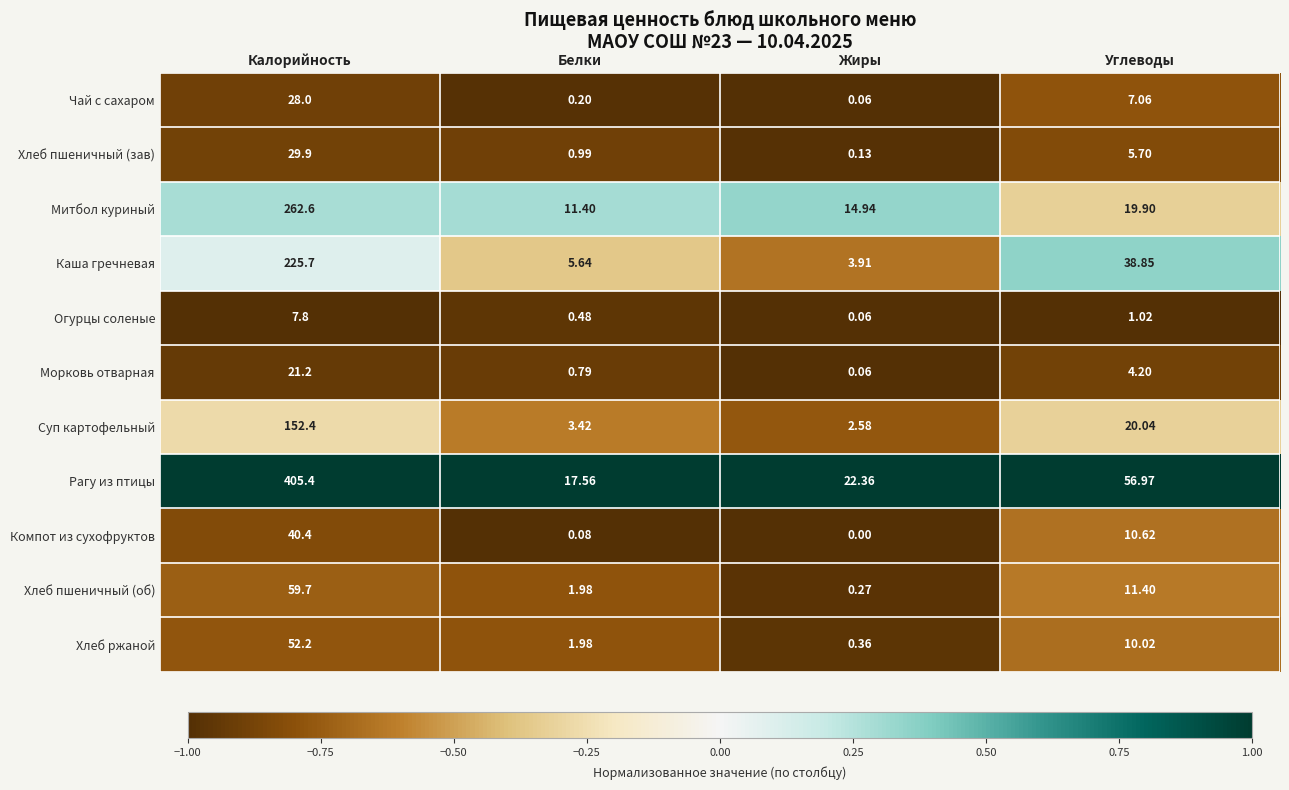

Which series has the largest total across all categories?

Рагу из птицы